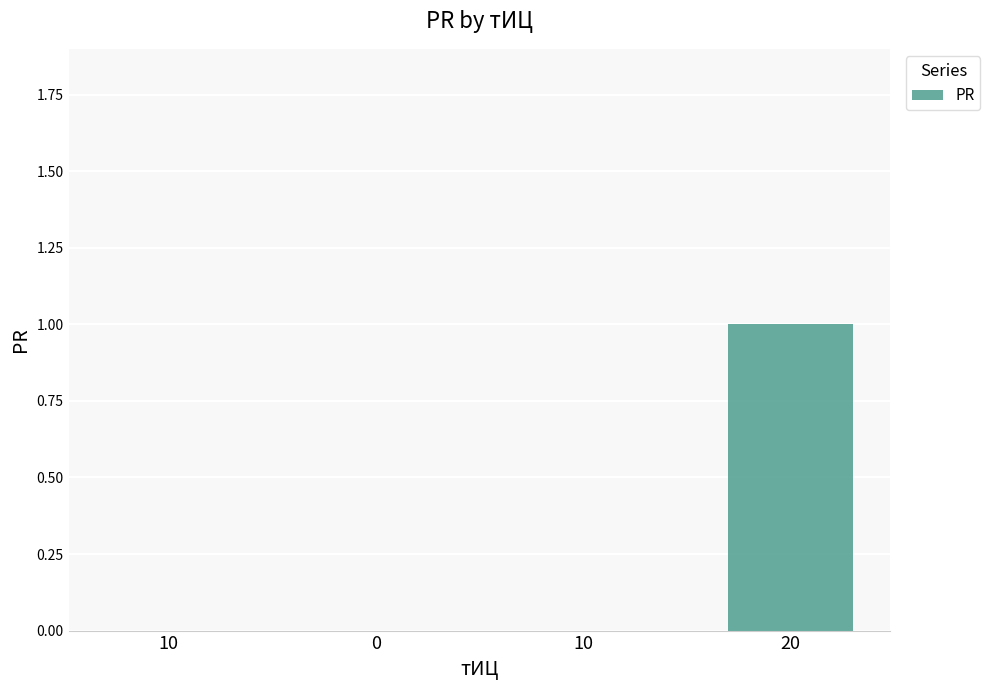

Reading left to right, what are all the values shown in this chart?

0	0	0	1